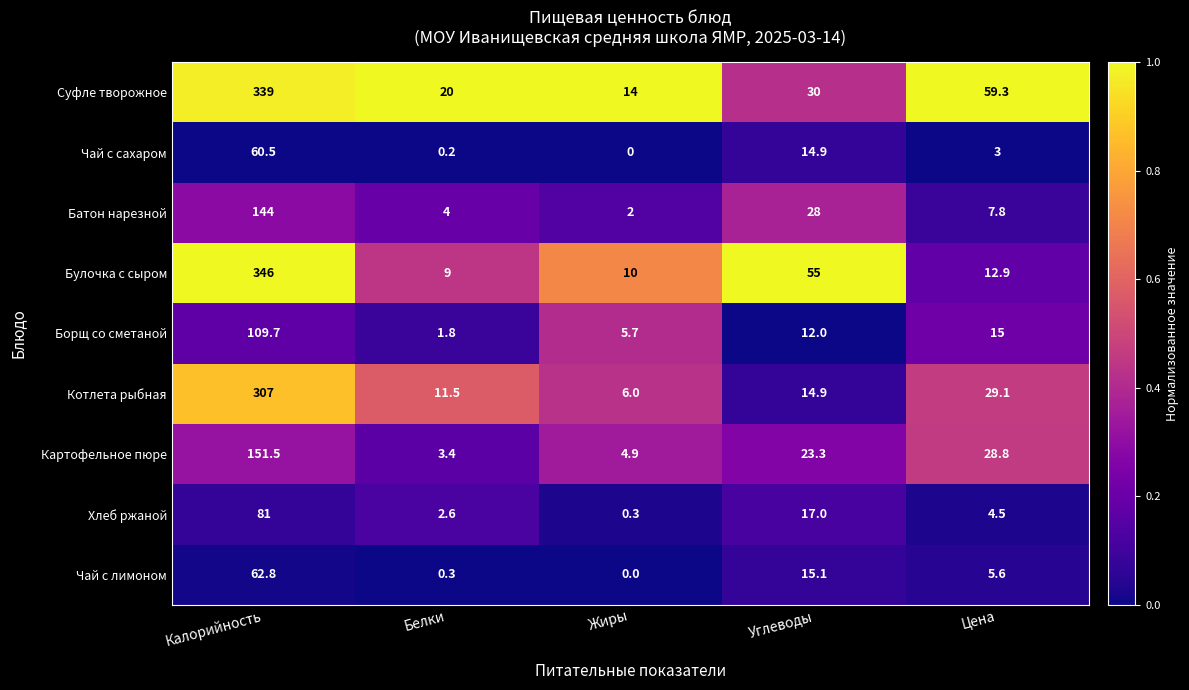

Which series changed the most between Жиры and Углеводы?

Булочка с сыром